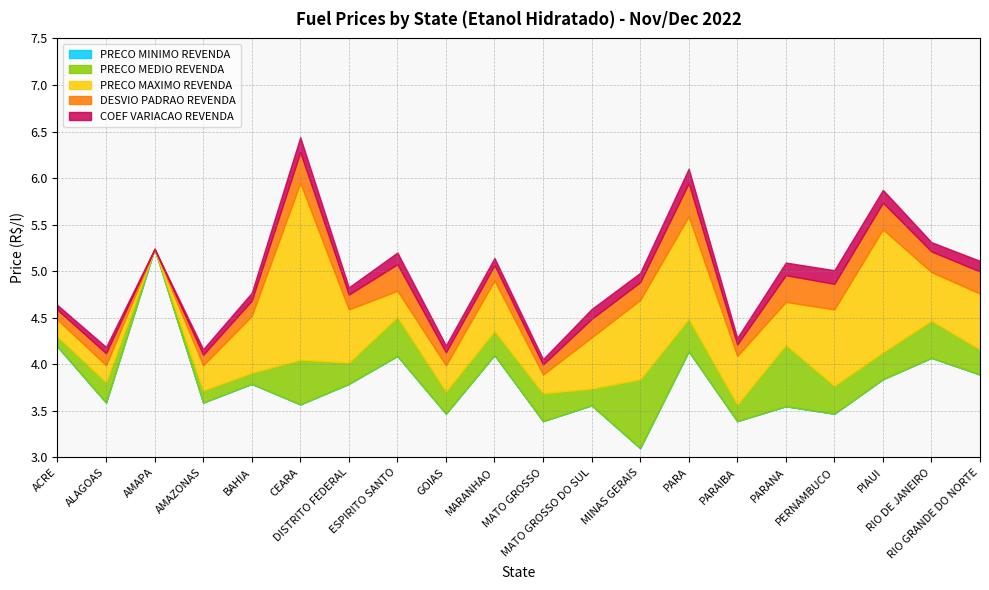

Count the number of categories in the chart.

20